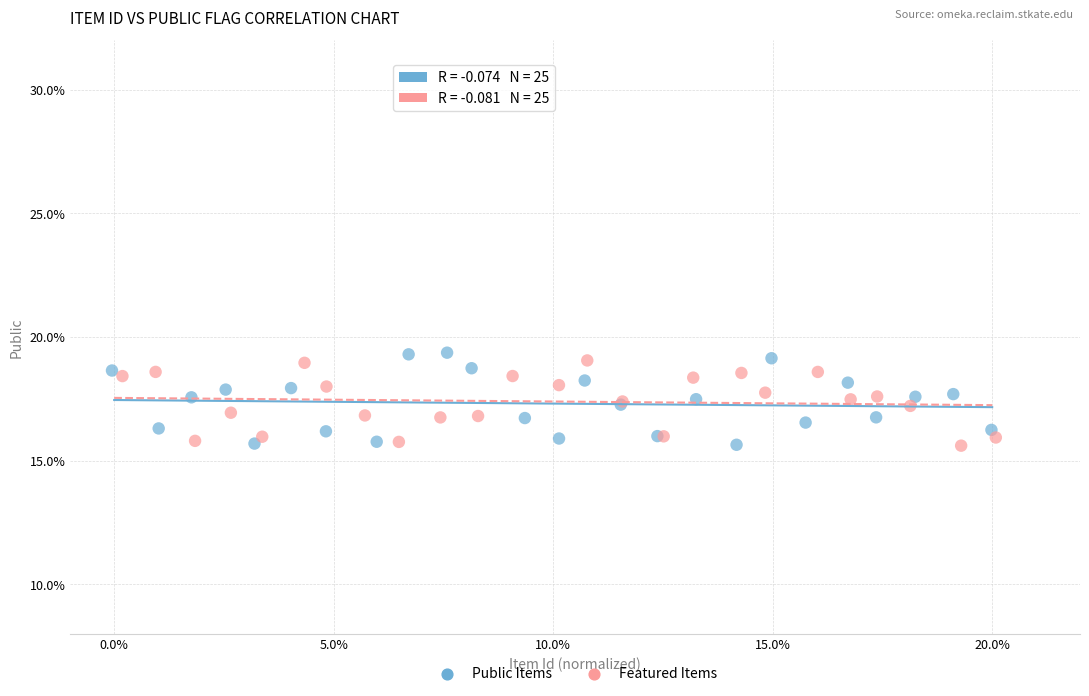

What are all the series names shown in the legend?

Public Items, Featured Items